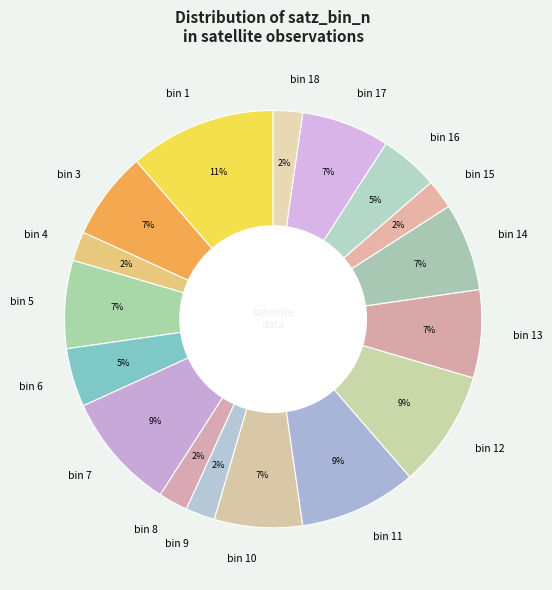

Is it true that bin 7 is 24% of the pie?

False